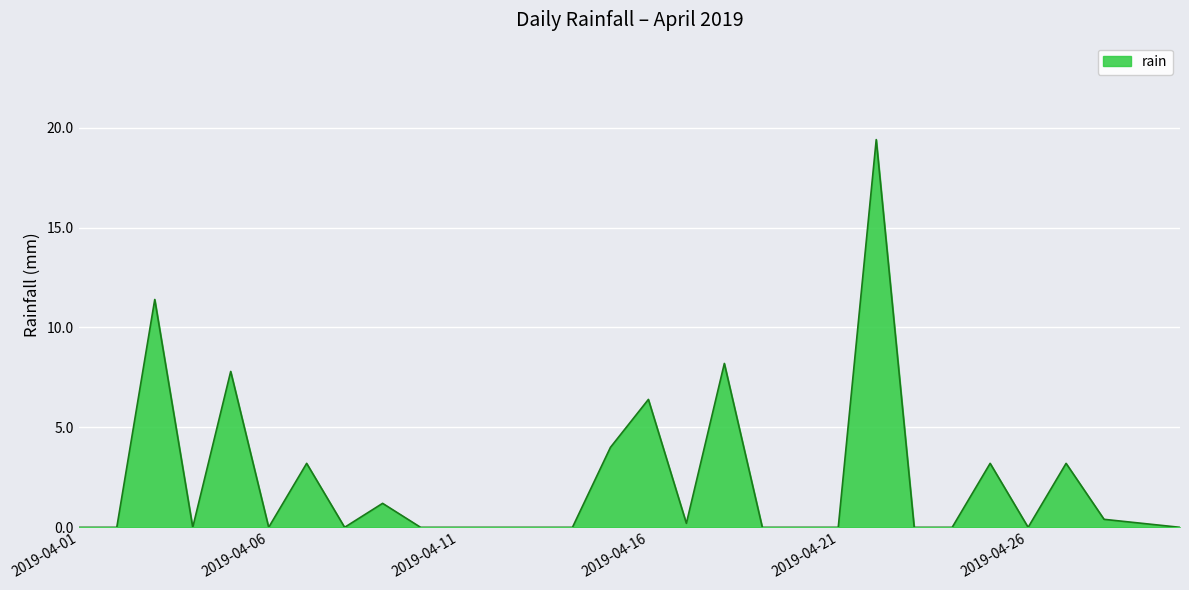

What is the greatest value displayed?

19.4